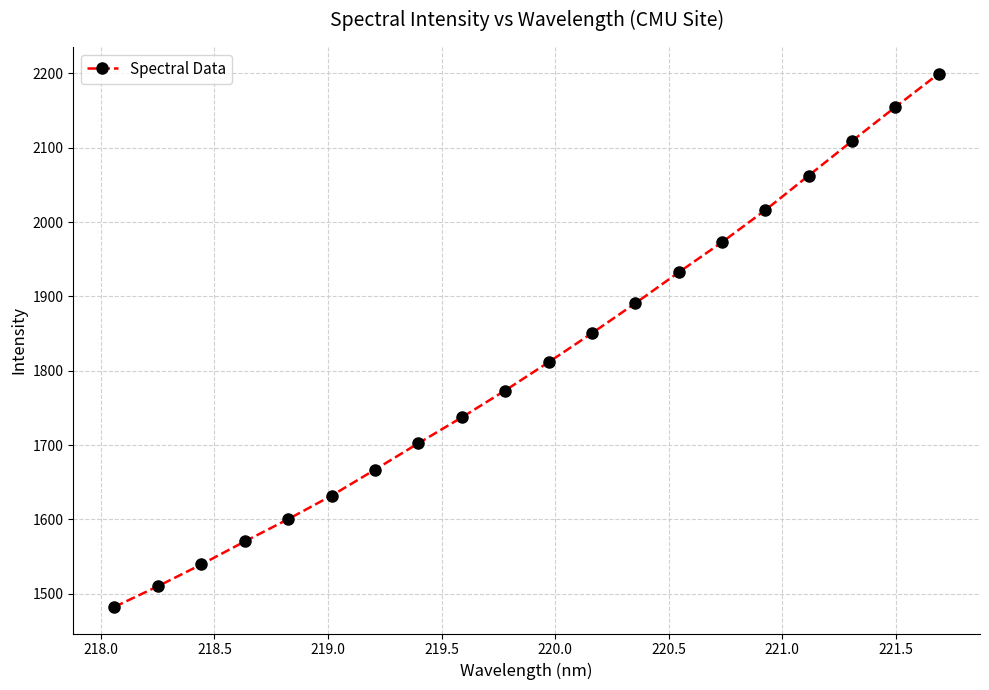

What is the difference between the second highest and minimum values?

672.5